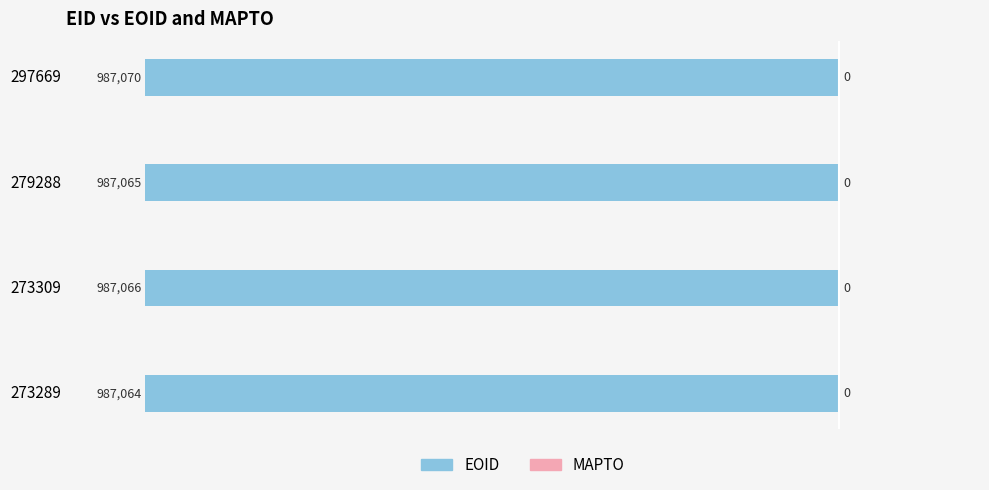

How many bars are there in total?

4